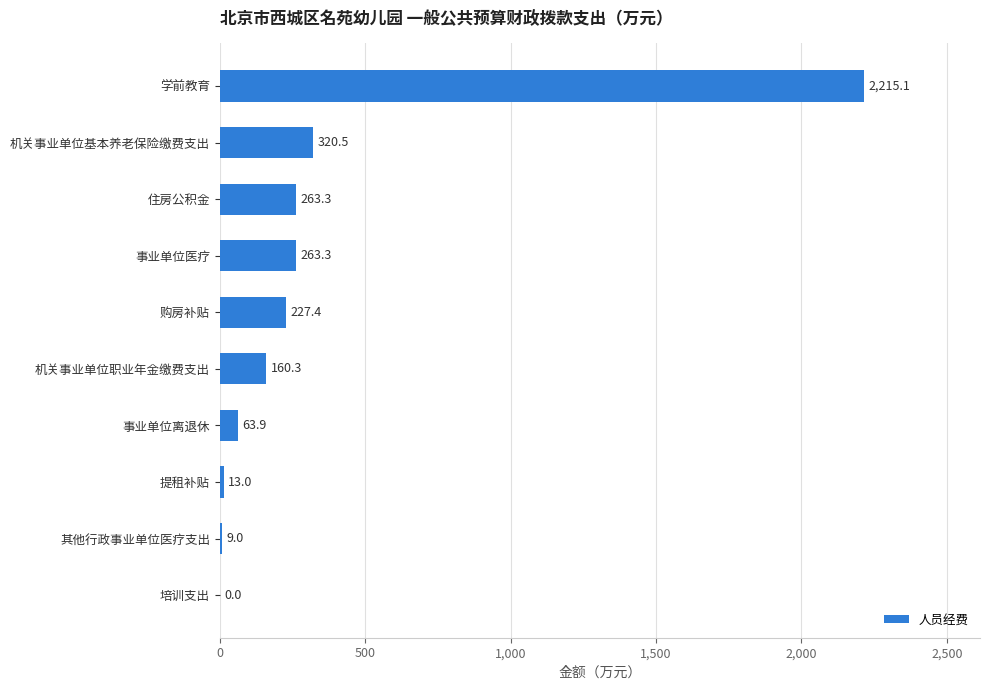

Count the number of data series in this chart.

1